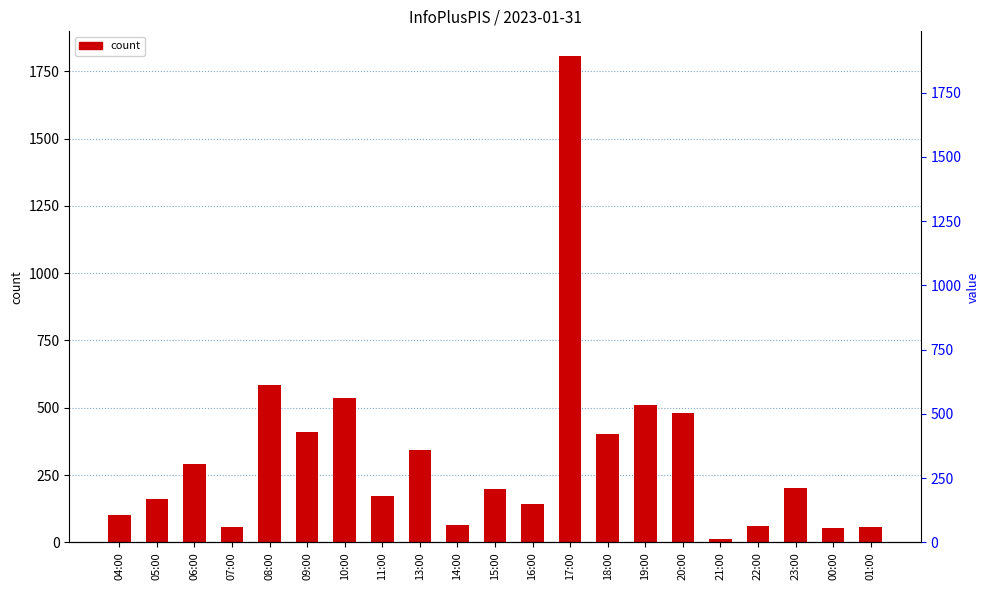

At which label is the value closest to 910?

08:00